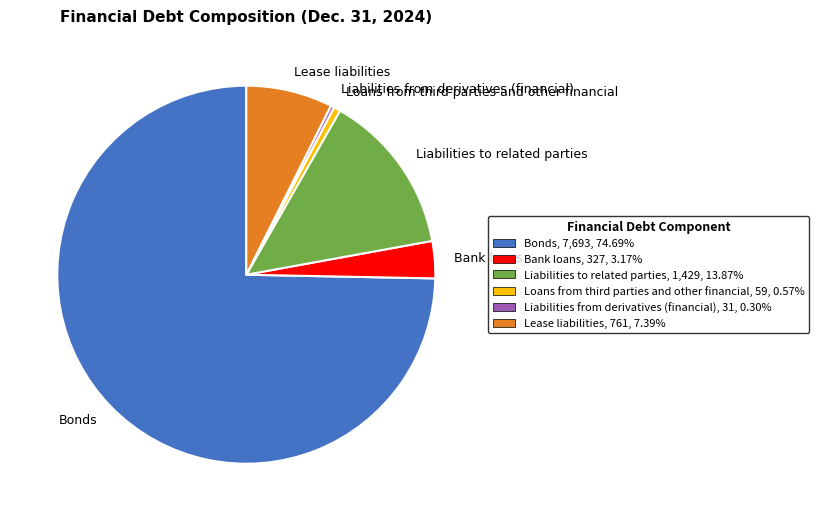

Which slice represents more than half of the pie?

Bonds